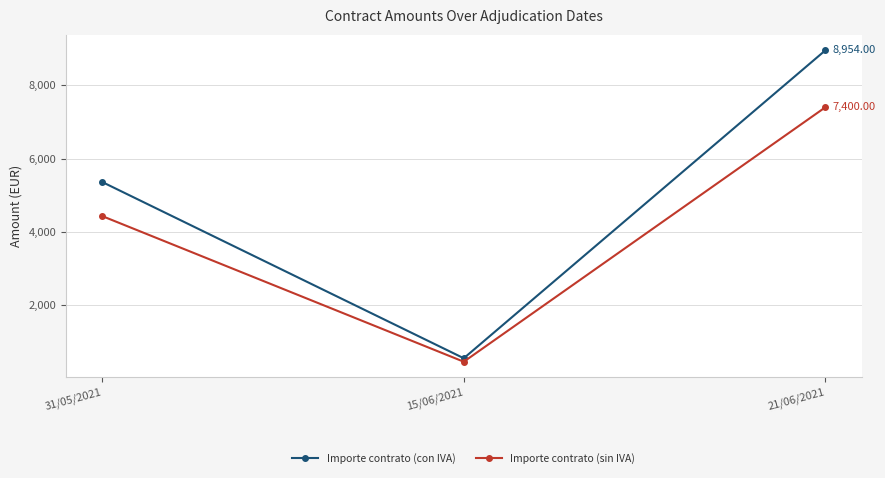

How many lines are shown in the chart?

2